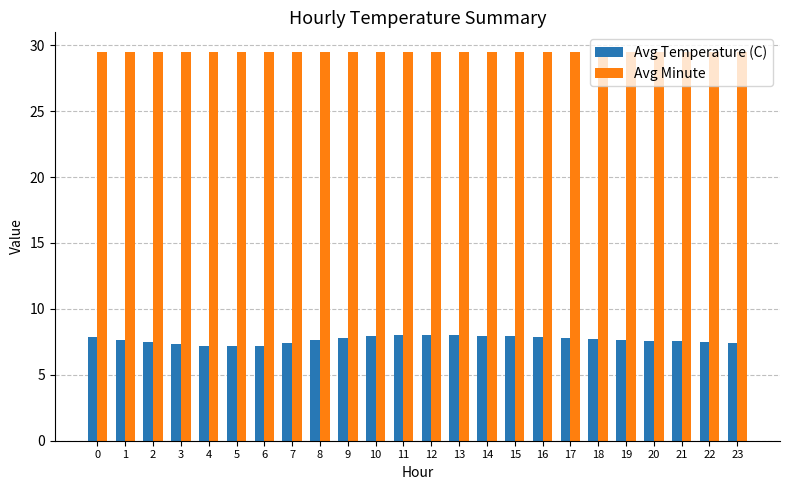

Rank the series by their maximum value, from highest to lowest.

Avg Minute, Avg Temperature (C)